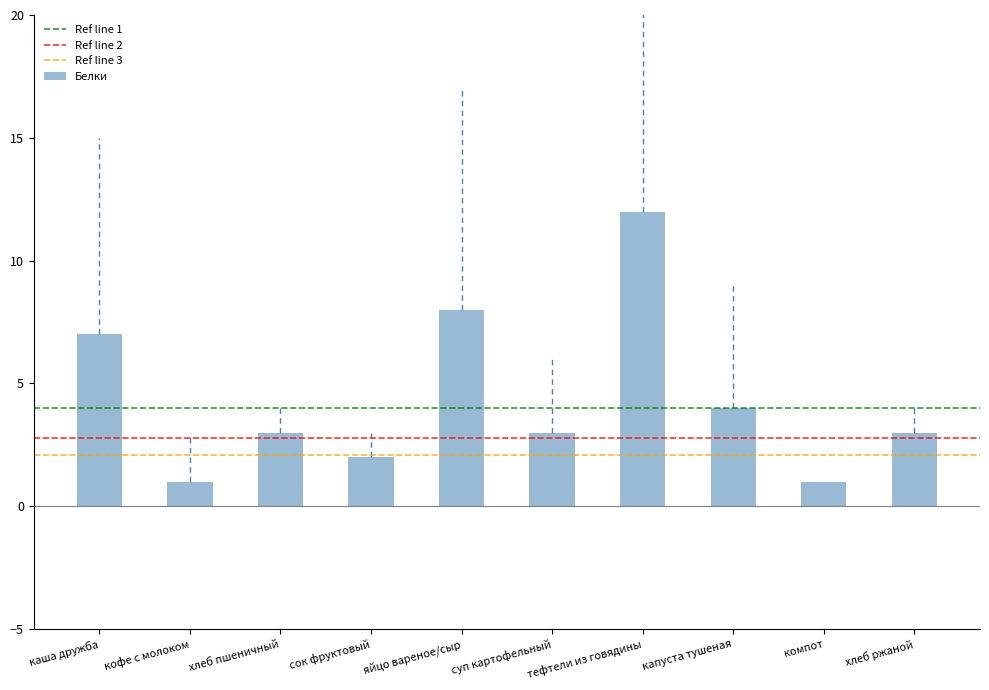

At which label is the value closest to 6?

каша дружба